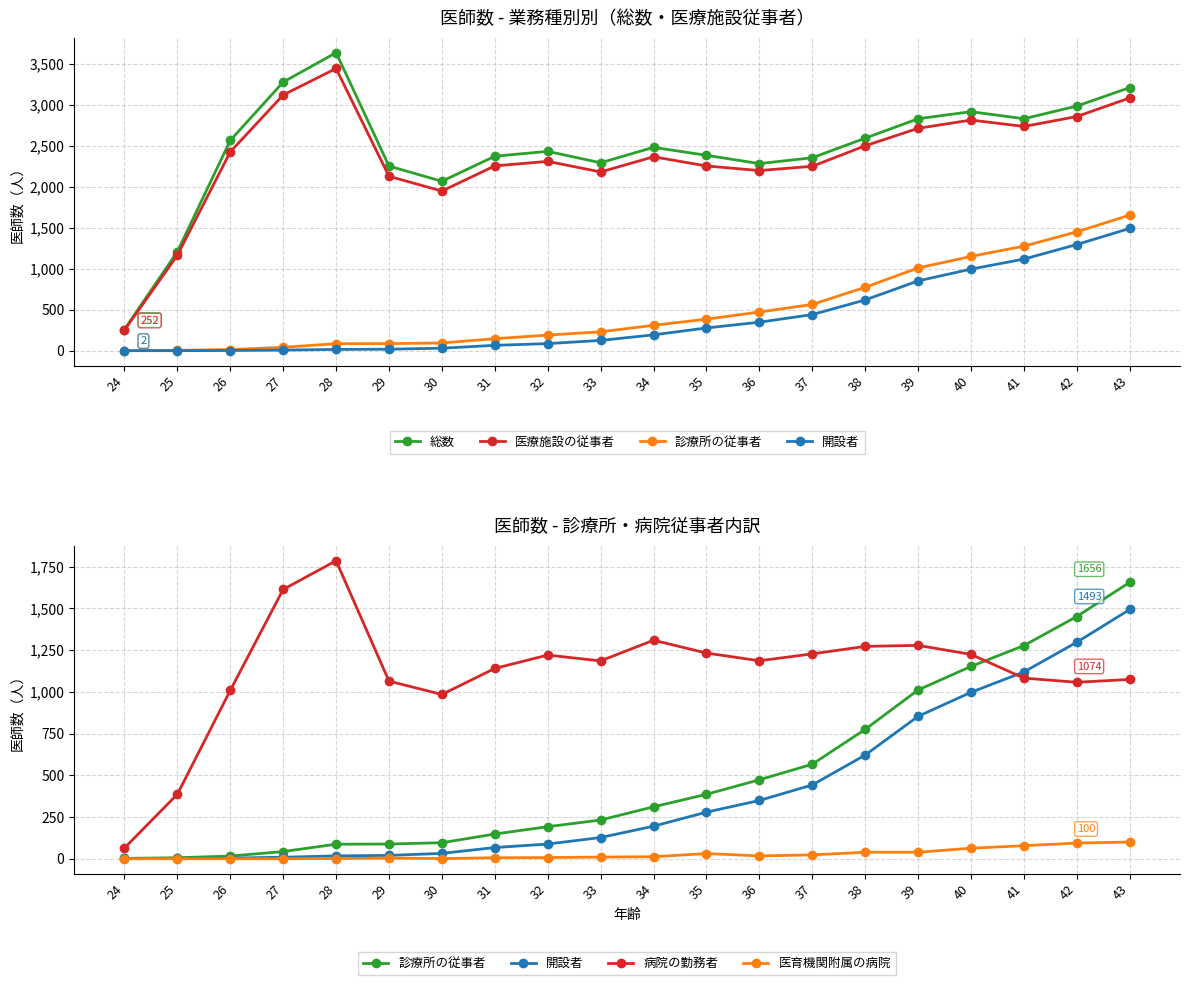

Reading left to right, extract all data points from this chart.

総数: 24=260	25=1209	26=2566	27=3278	28=3637	29=2254	30=2068	31=2374	32=2433	33=2294	34=2482	35=2385	36=2284	37=2355	38=2594	39=2831	40=2917	41=2831	42=2986	43=3211
医療施設の従事者: 24=252	25=1165	26=2426	27=3121	28=3444	29=2129	30=1949	31=2256	32=2311	33=2182	34=2367	35=2255	36=2199	37=2251	38=2501	39=2714	40=2815	41=2737	42=2858	43=3085
診療所の従事者: 24=2	25=6	26=16	27=43	28=87	29=88	30=96	31=148	32=192	33=232	34=311	35=386	36=473	37=566	38=775	39=1011	40=1152	41=1277	42=1451	43=1656
開設者: 24=2	25=2	26=4	27=9	28=17	29=20	30=32	31=67	32=88	33=127	34=195	35=279	36=349	37=442	38=621	39=853	40=997	41=1119	42=1297	43=1493
病院の勤務者: 24=64	25=386	26=1008	27=1613	28=1785	29=1064	30=984	31=1140	32=1220	33=1185	34=1309	35=1232	36=1186	37=1227	38=1272	39=1278	40=1224	41=1082	42=1057	43=1074
医育機関附属の病院: 24=0	25=0	26=0	27=0	28=1	29=4	30=1	31=6	32=7	33=10	34=12	35=31	36=17	37=23	38=39	39=39	40=63	41=78	42=94	43=100